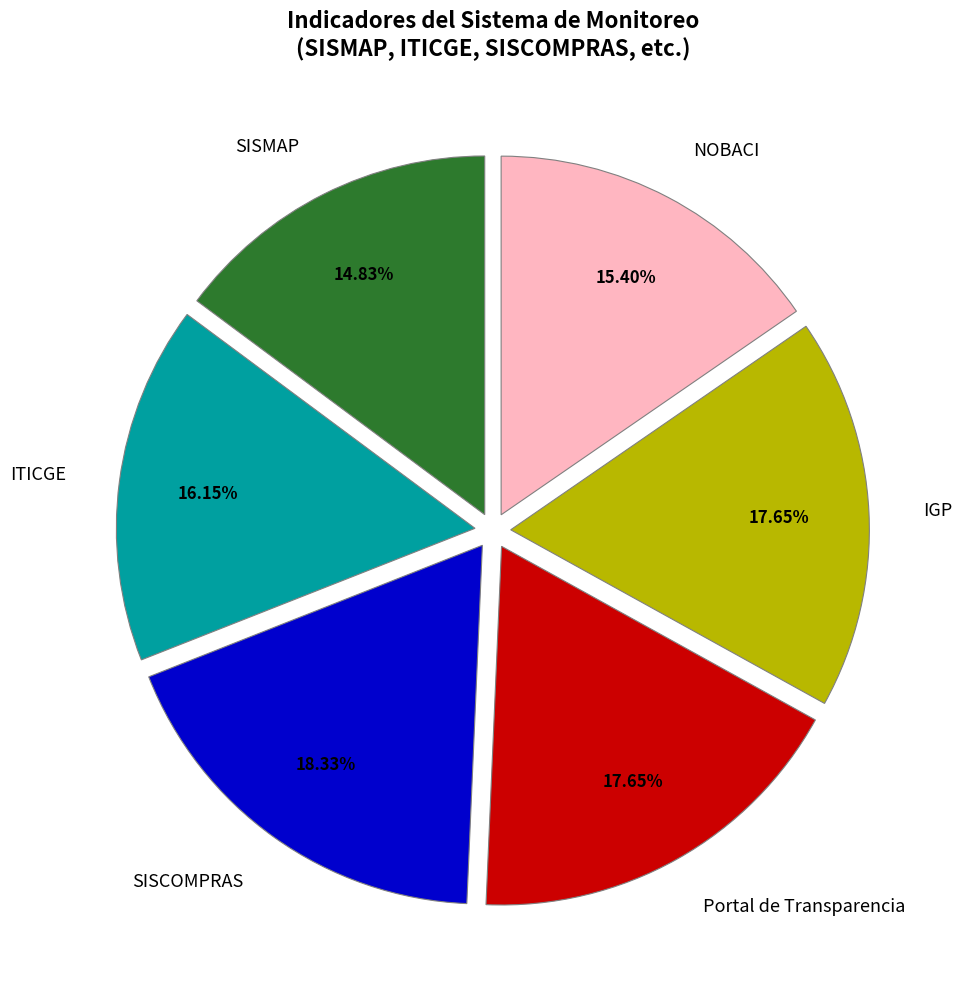

Which slice is the largest?

SISCOMPRAS